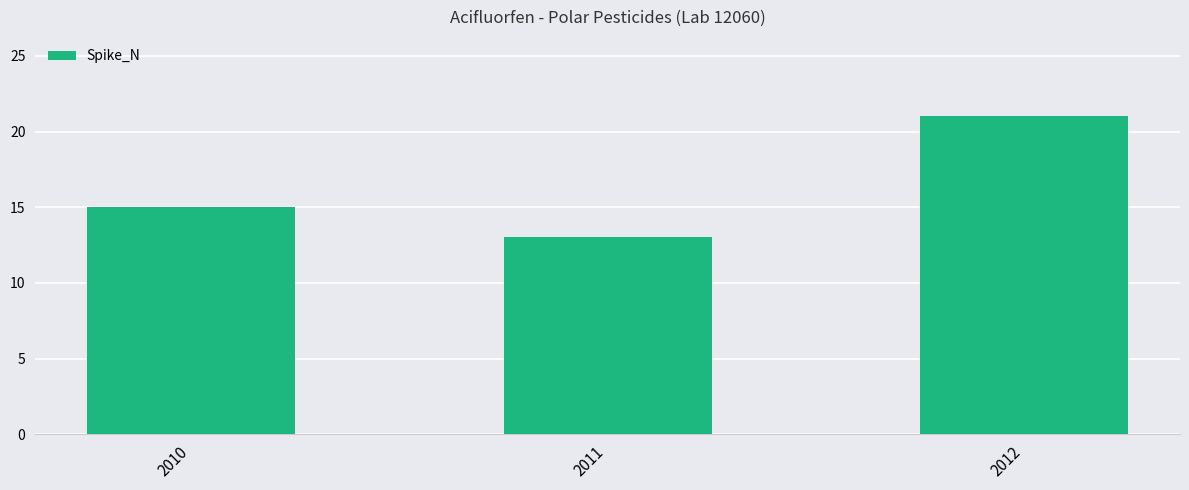

What is the sum of the values at 2011 and 2012?

34